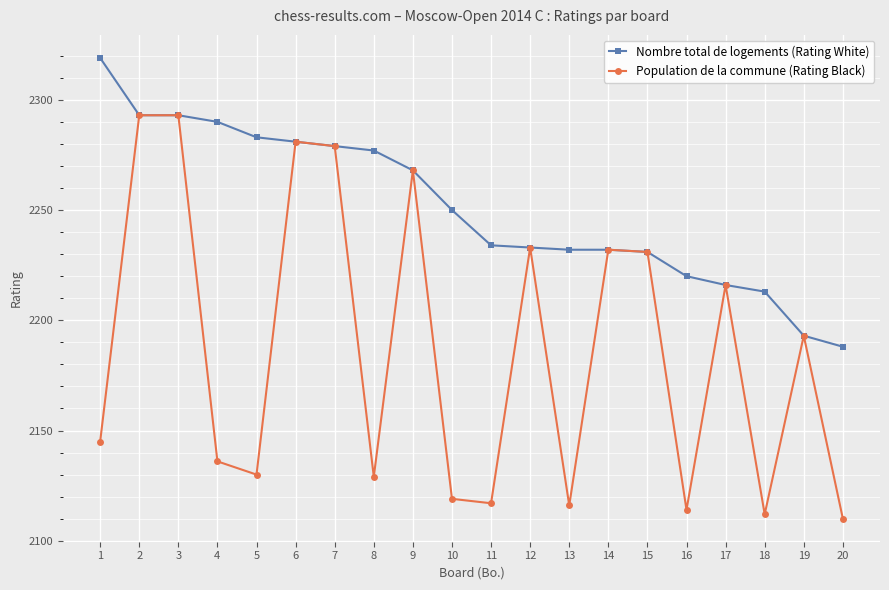

At which label does Nombre total de logements (Rating White) first exceed 2250?

1